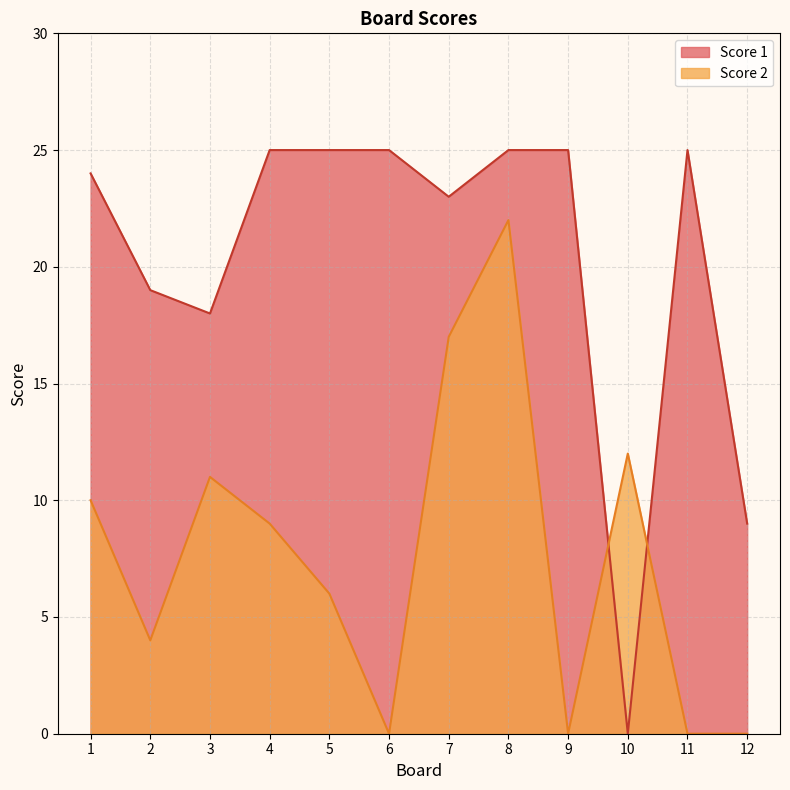

What is the greatest value displayed?

25